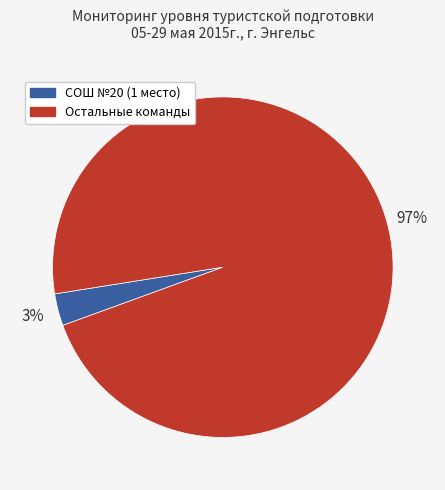

To the nearest percent, what is the average slice percentage?

50%